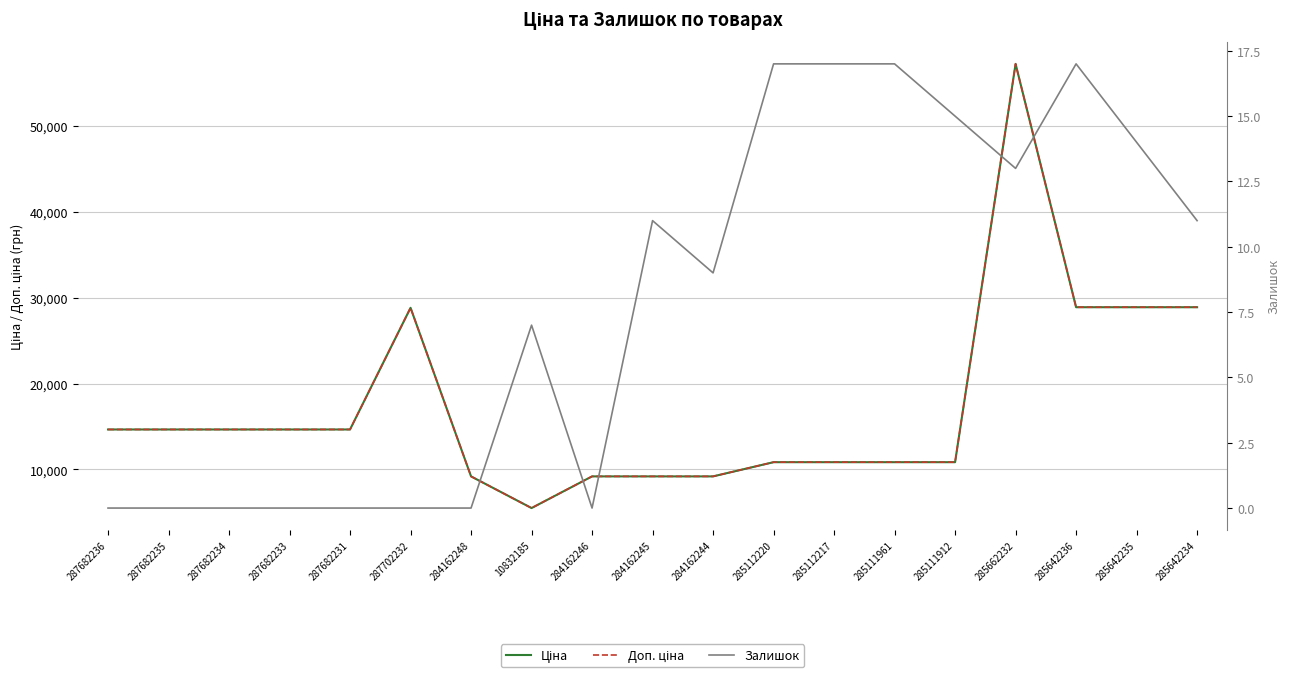

The value of Залишок at 285112220 is 17.0. True or false?

True